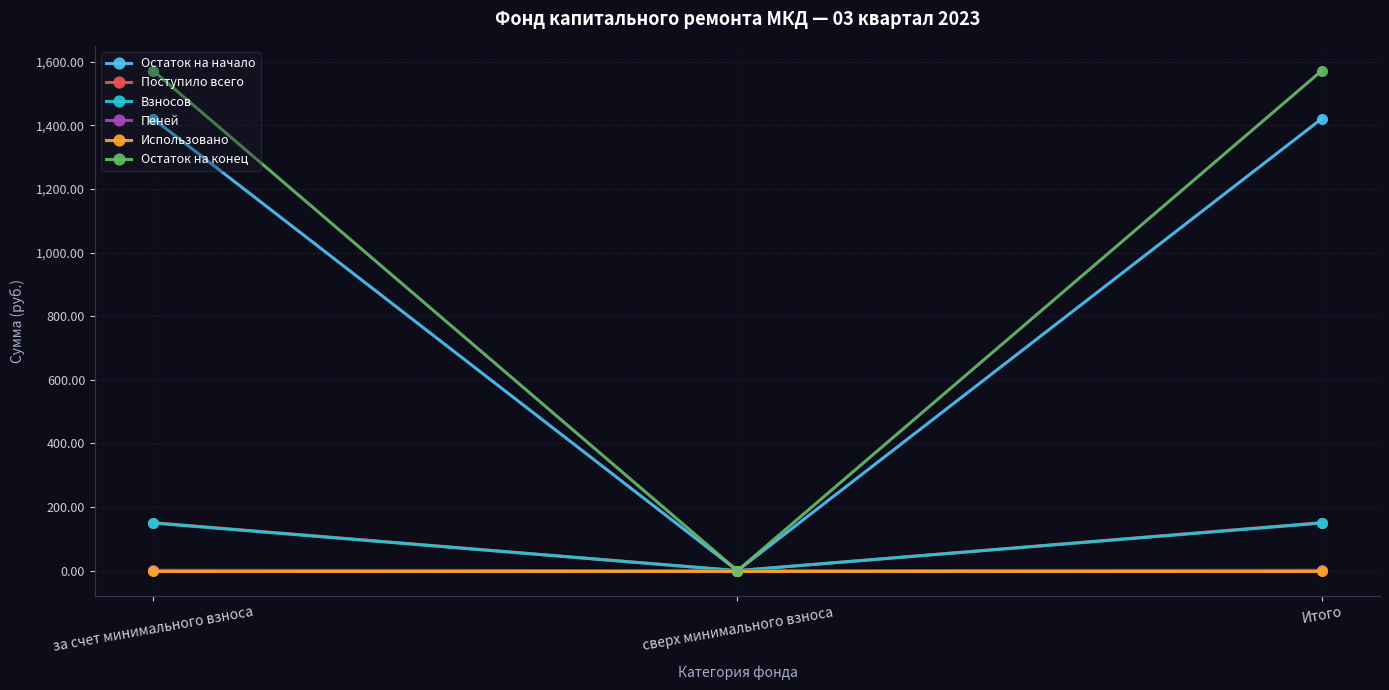

What is the label of the 1st point from the right?

Итого